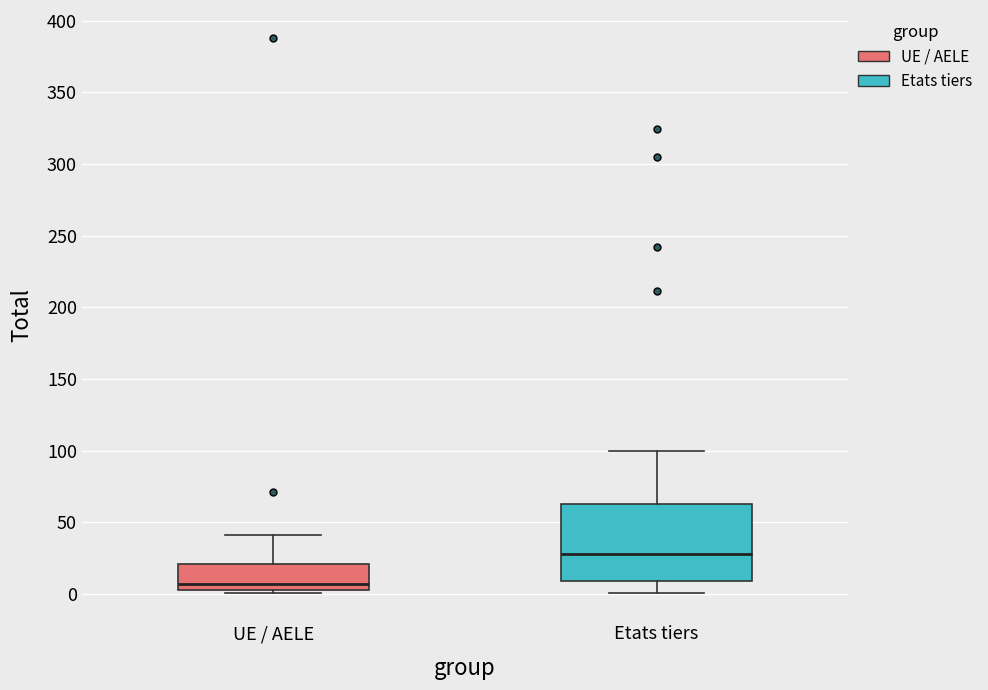

Reading left to right, read every box against the y-axis: the position of its median line, the range the box covers, and the ends of its whiskers. The values are not printed on the chart, so give them approximately, as read against the axis.

UE / AELE: median 5 (just above the box's lower edge), box 5 to 20, whiskers 0 to 40
Etats tiers: median 30, box 10 to 65, whiskers 0 to 100